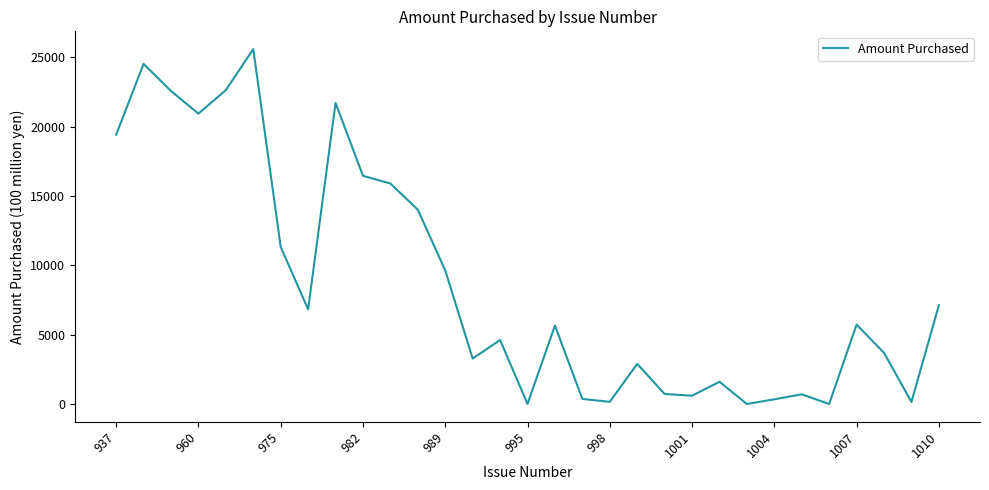

Is this an area chart (filled region under the line)?

No